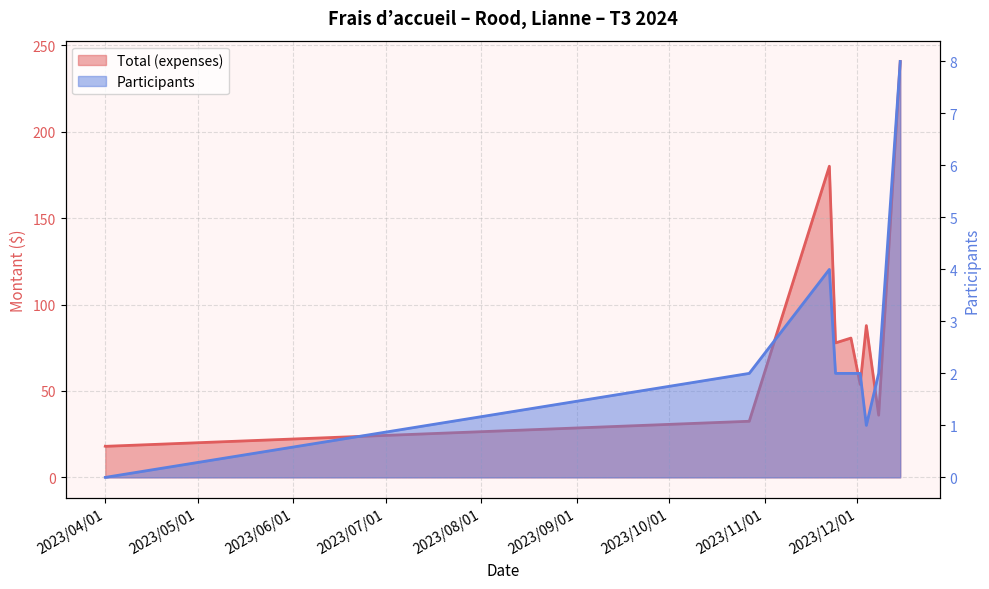

The Total (expenses) series shows 36.0 at 2023/12/08. True or false?

True